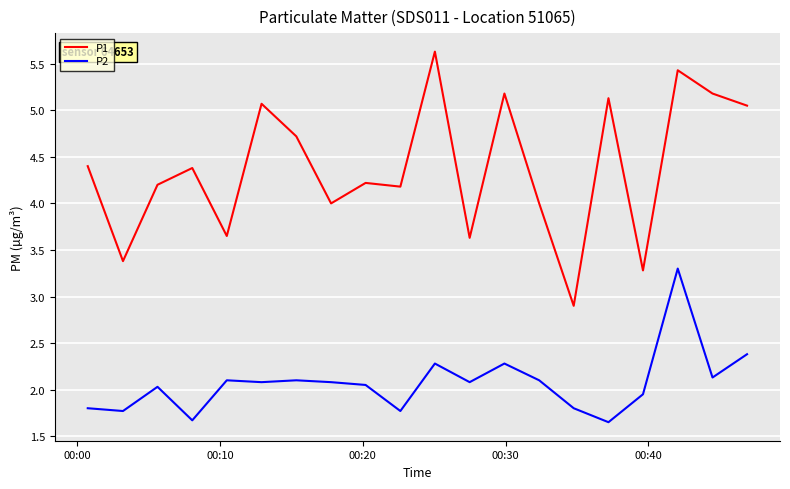

True or false: P1 and P2 cross at least once.

False